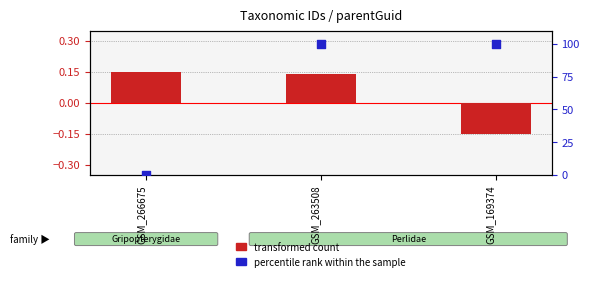

At how many categories does at least one series exceed 92?

2